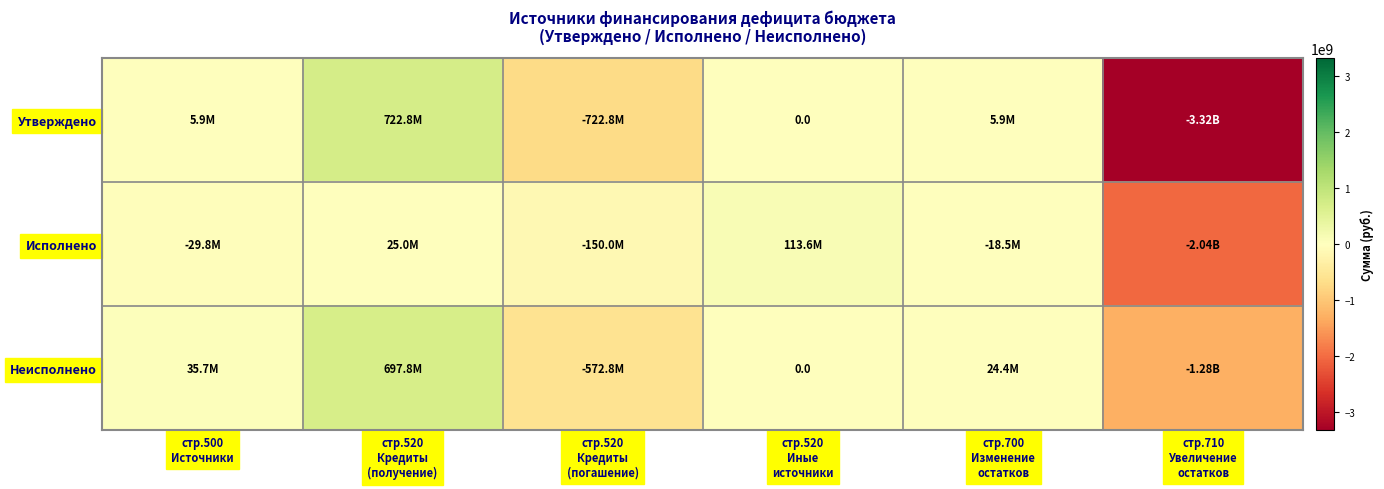

The Утверждено series shows 8285254.9 at стр.500 Источники. True or false?

False